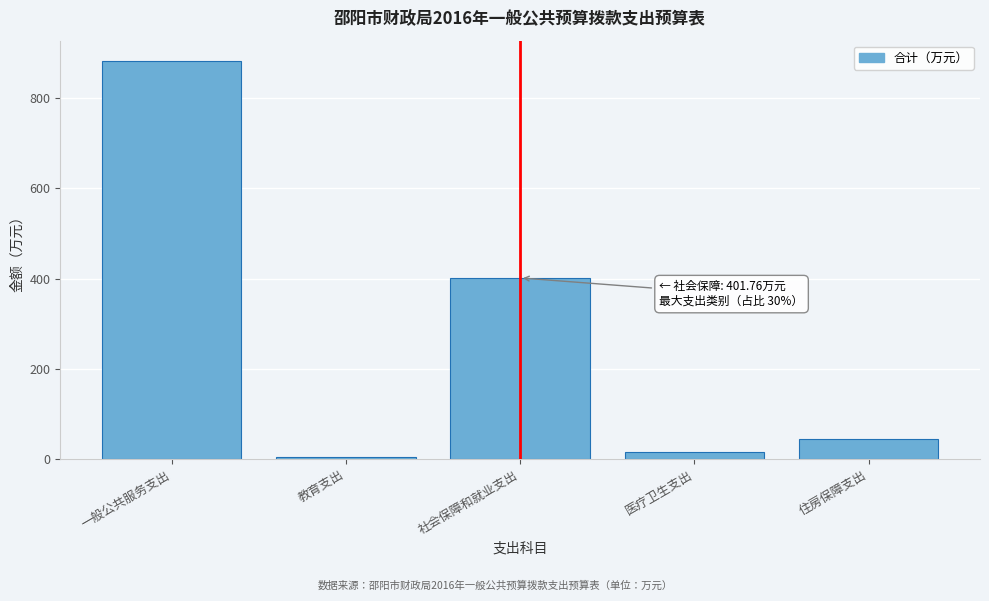

Reading right to left, what are all the values shown in this chart?

住房保障支出=44.7	医疗卫生支出=15.5	社会保障和就业支出=401.8	教育支出=5.0	一般公共服务支出=883.2